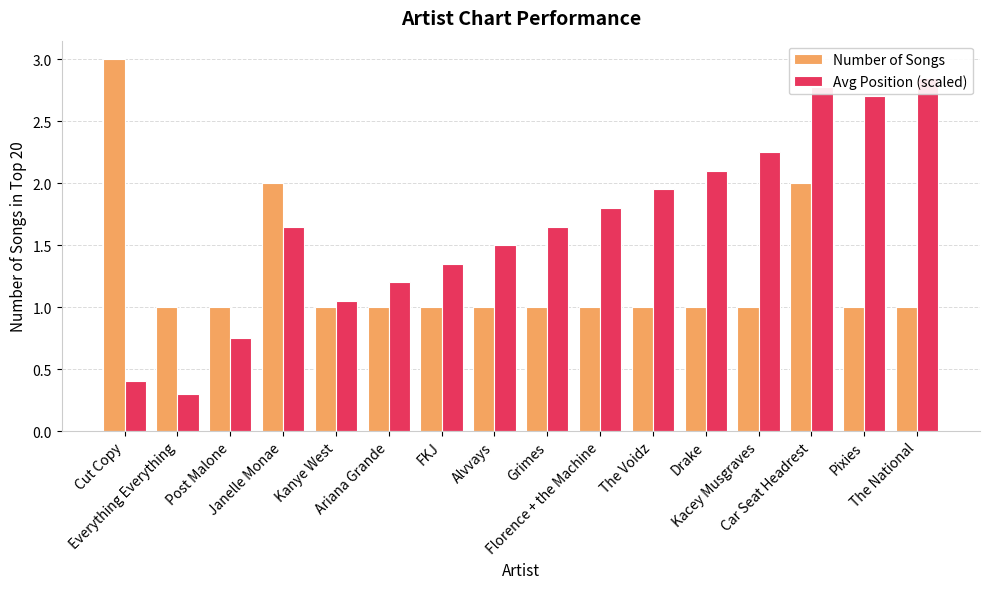

What is the label of the 8th bar from the right?

Grimes